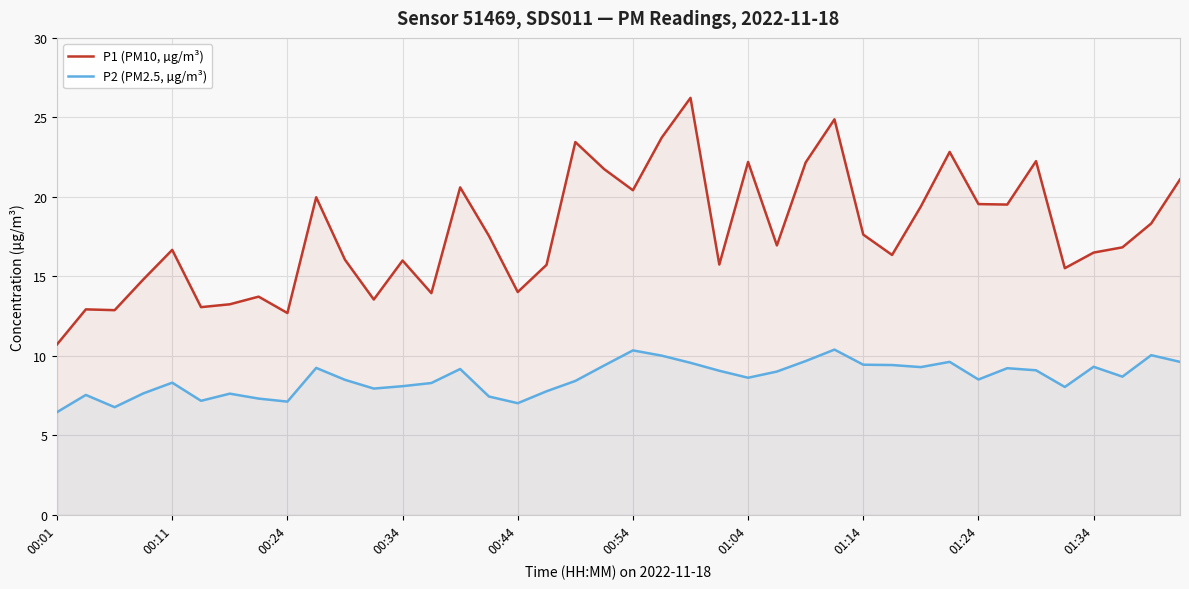

Which series has the widest spread of values?

P1 (PM10, µg/m³)